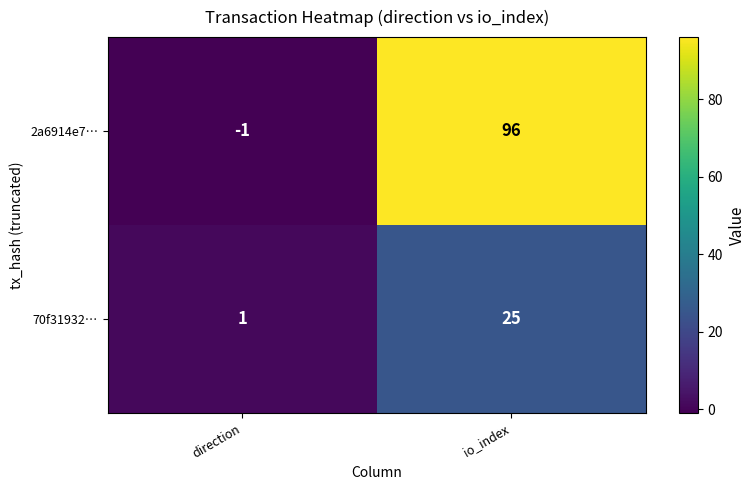

At which label is 2a6914e7… closest to 47?

direction